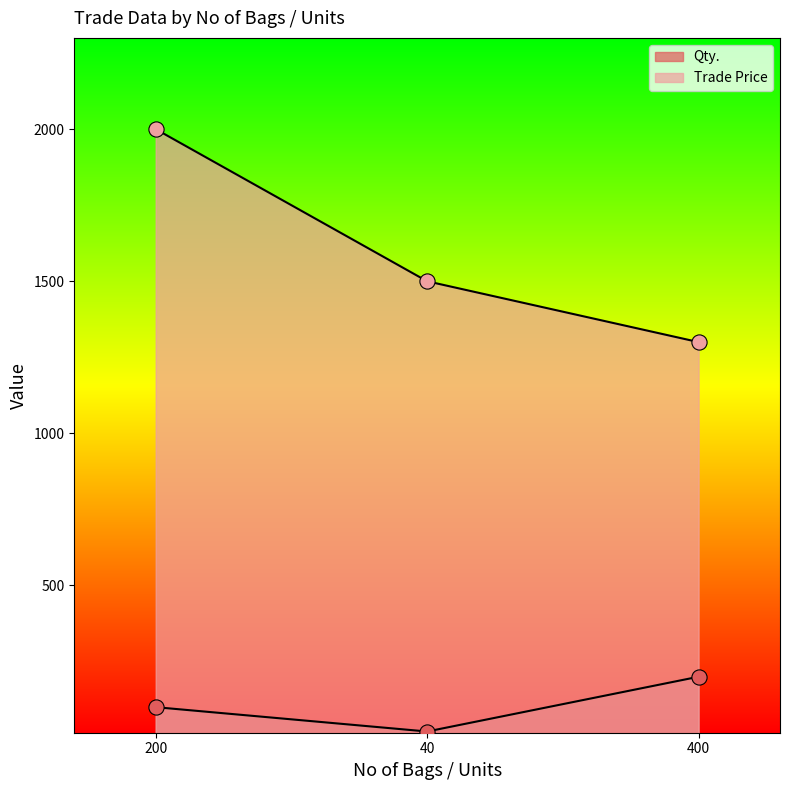

What are all the series names shown in the legend?

Qty., Trade Price